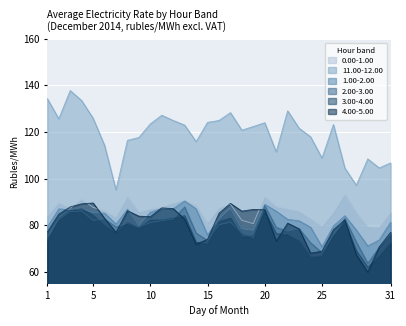

Which series has the largest range (max minus min)?

11.00-12.00